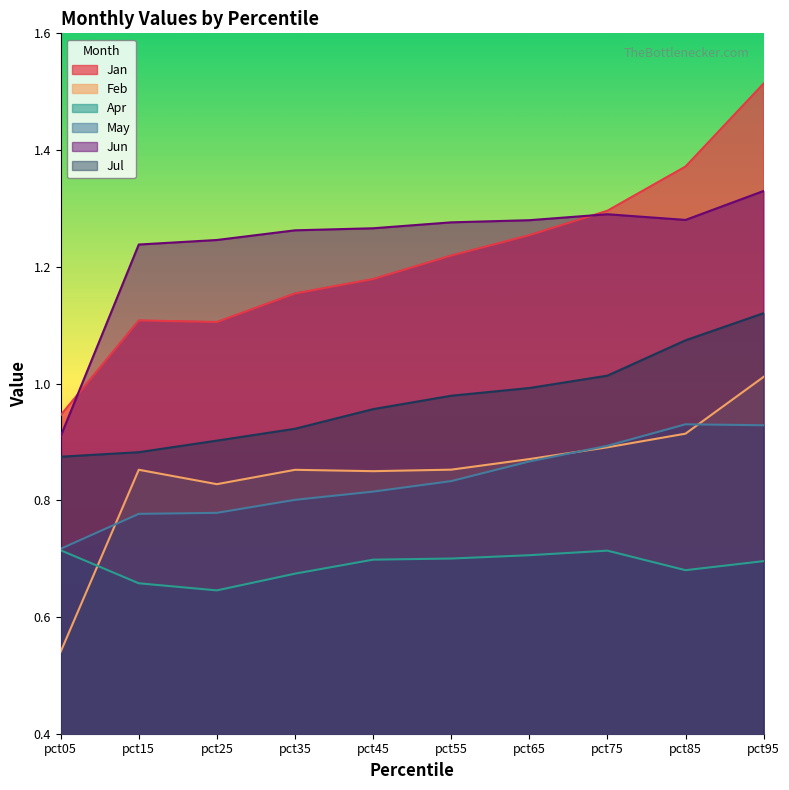

Which series has the largest range (max minus min)?

Jan